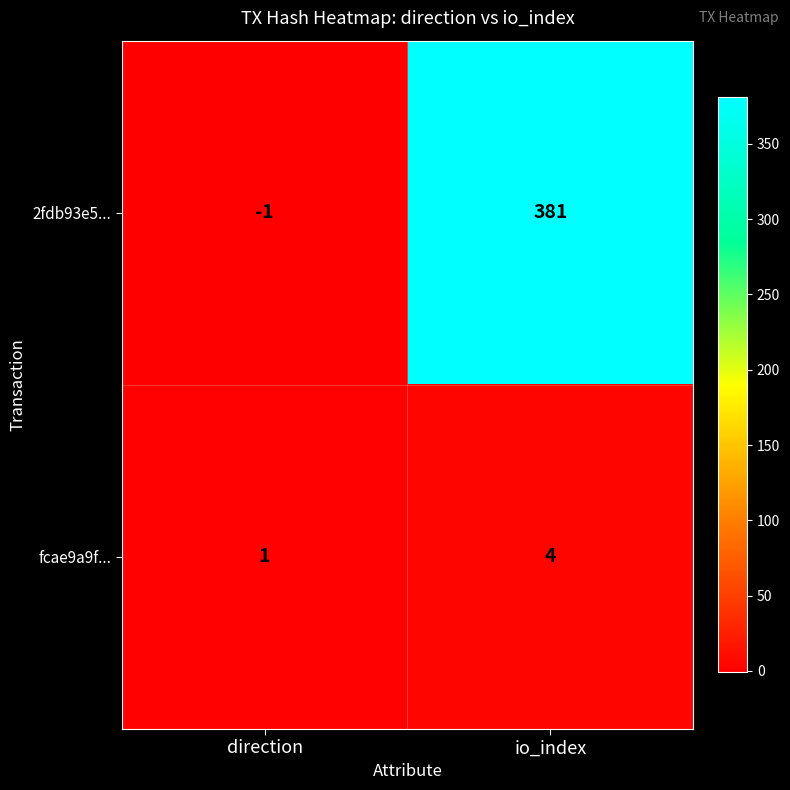

Rank the series by their average value, from highest to lowest.

2fdb93e5..., fcae9a9f...